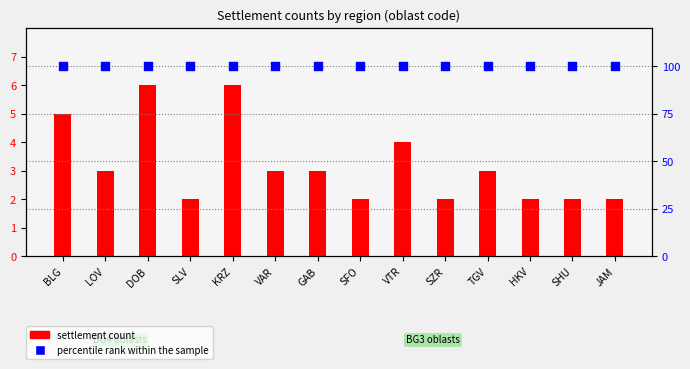

At which category is the sum across all series the highest?

DOB